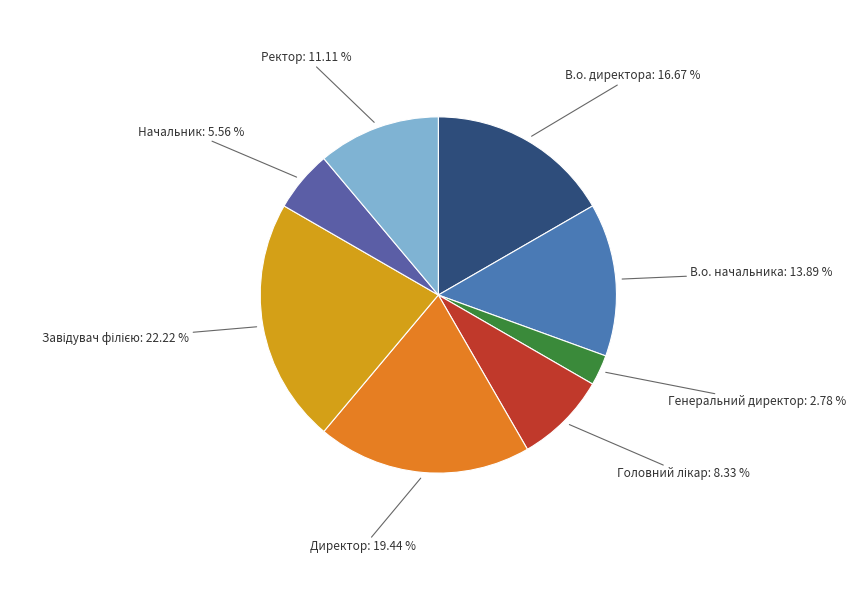

To the nearest percent, what portion does В.о. директора represent?

17%